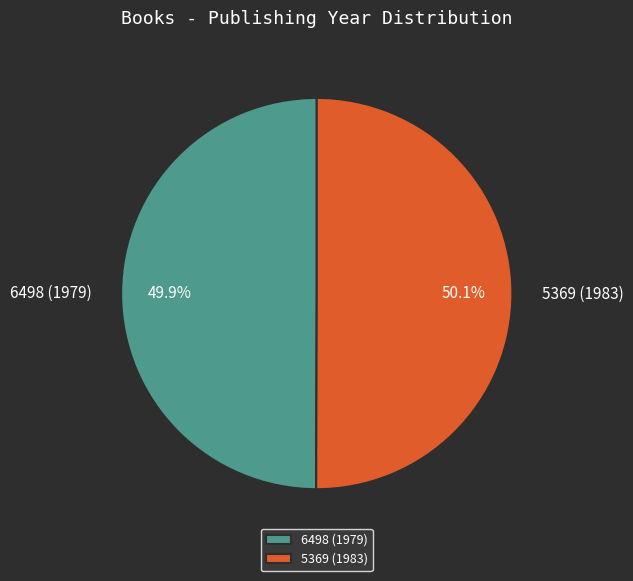

Does any single category account for the majority?

Yes